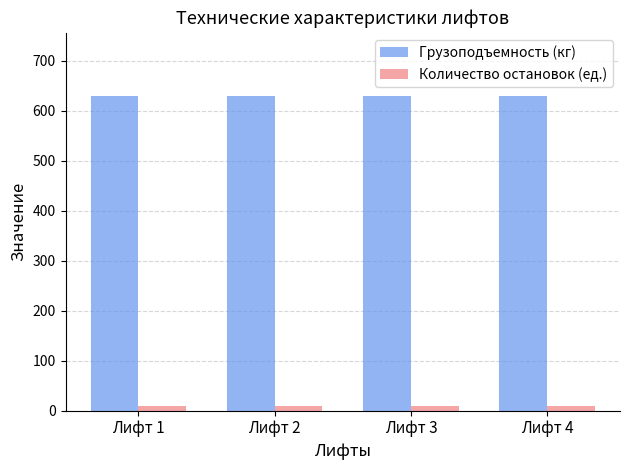

The value of Количество остановок (ед.) at Лифт 4 is 9. True or false?

True